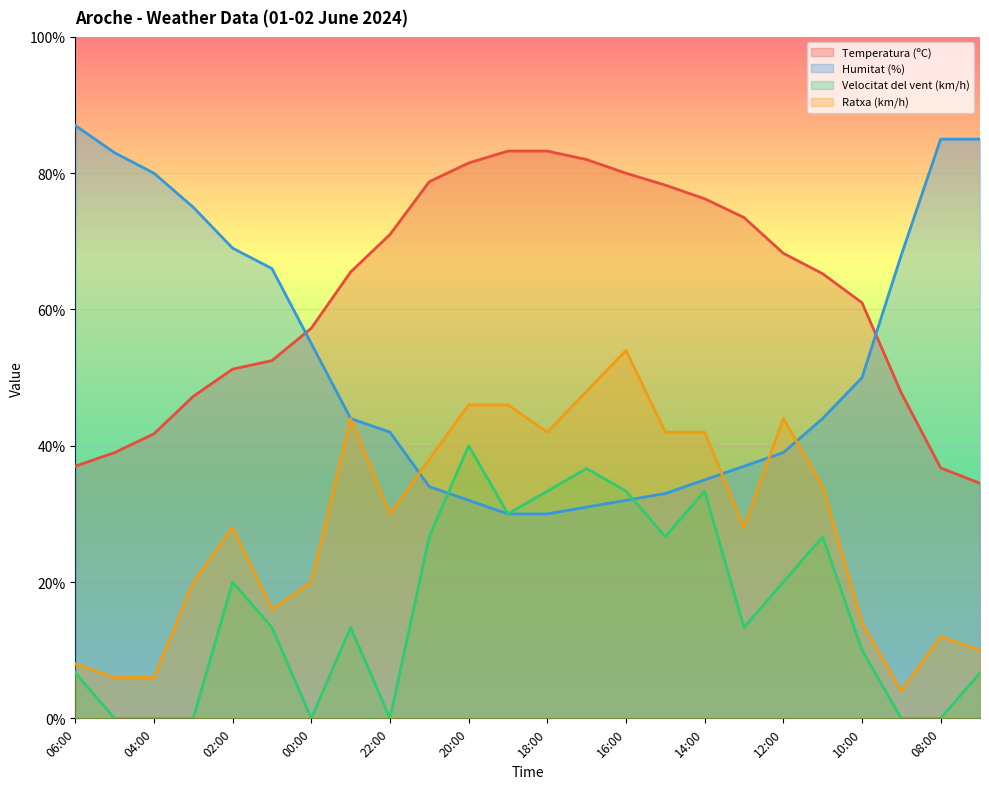

Between 04:00 and 08:00, which series saw the biggest shift?

Ratxa (km/h)